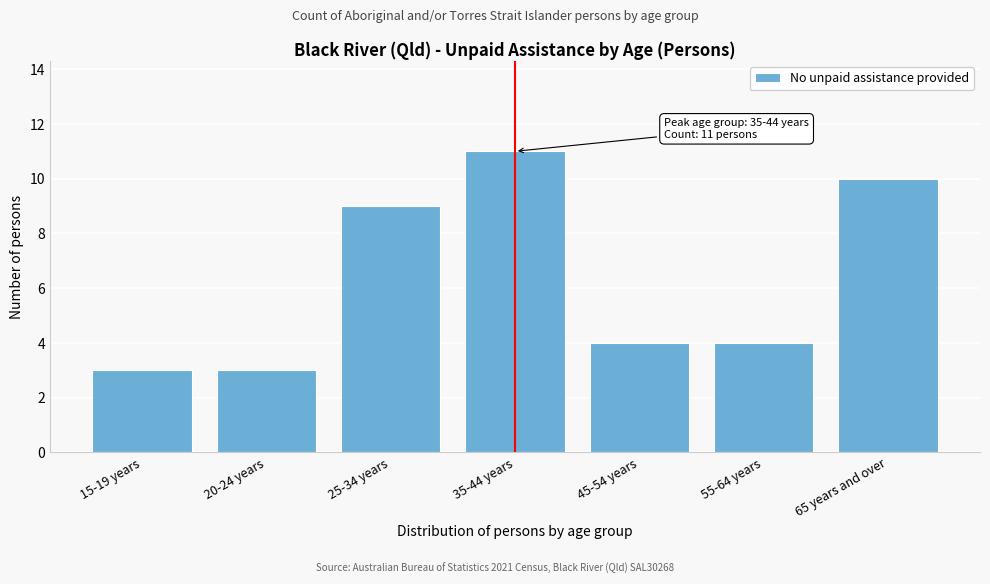

Reading left to right, what are all the values shown in this chart?

3	3	9	11	4	4	10